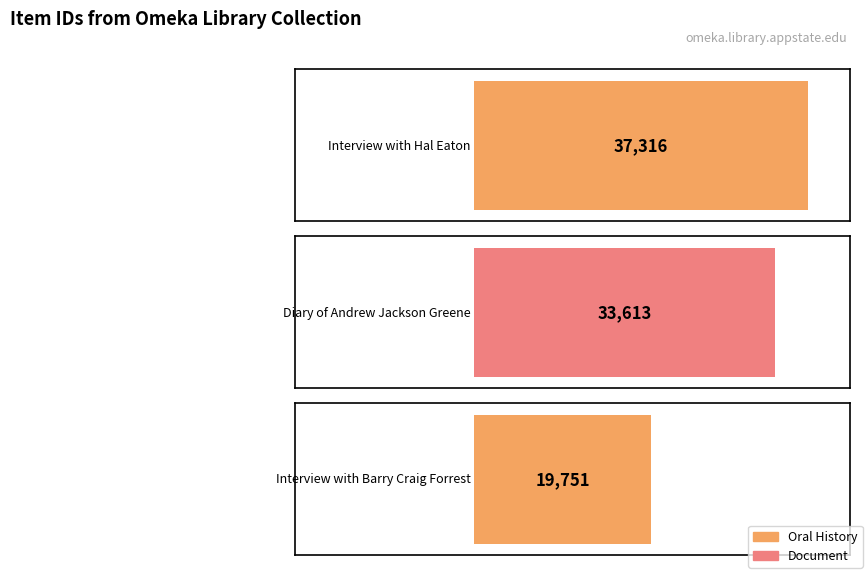

Which category has the highest value across all series?

Interview with Hal Eaton